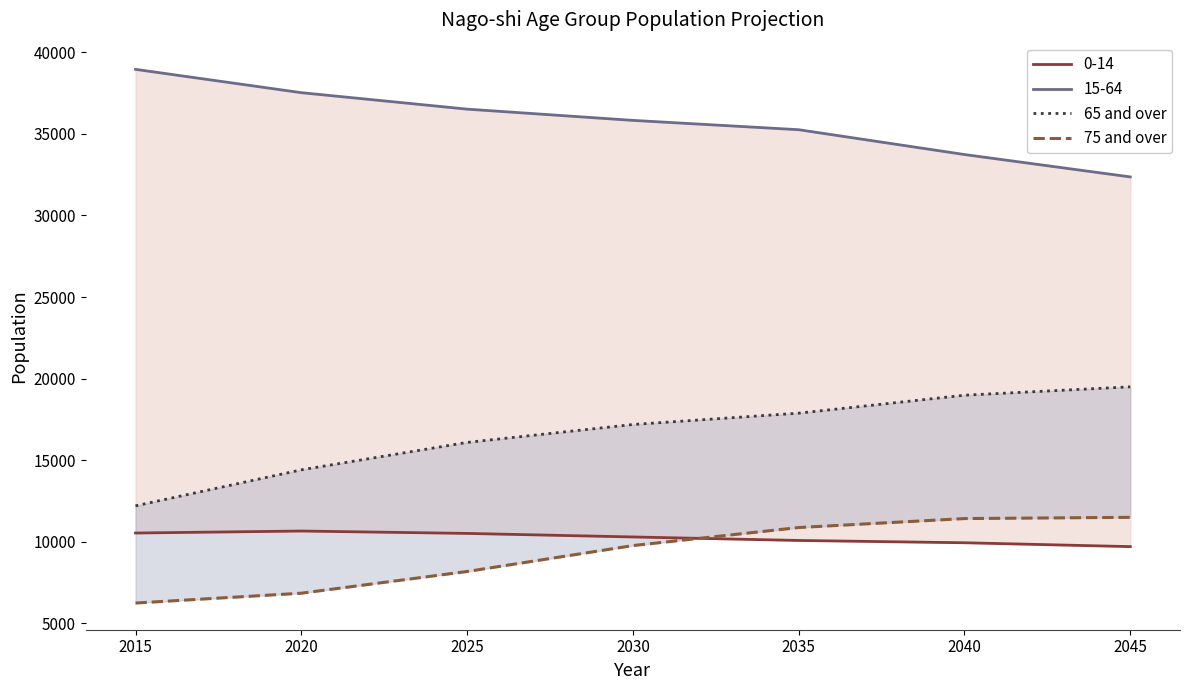

Is it true that 75 and over equals 11369 at 2020?

False